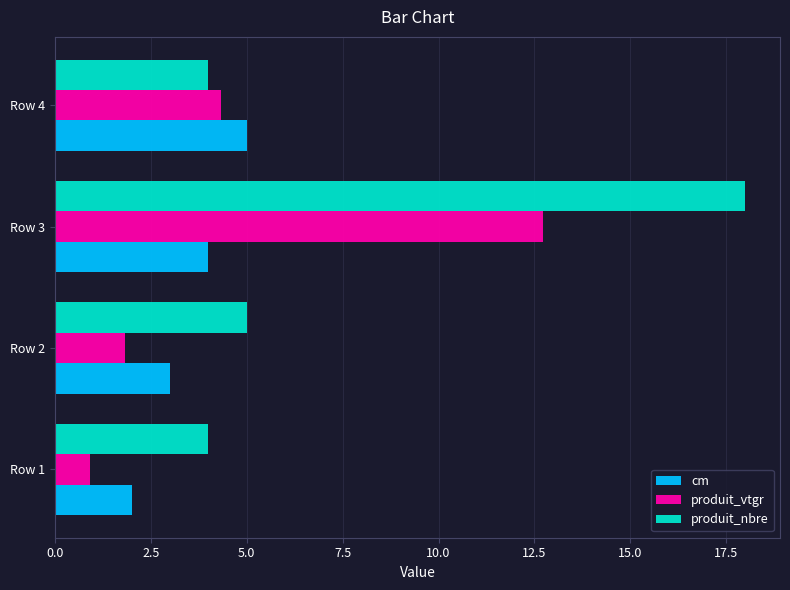

Which series has the largest range (max minus min)?

produit_nbre